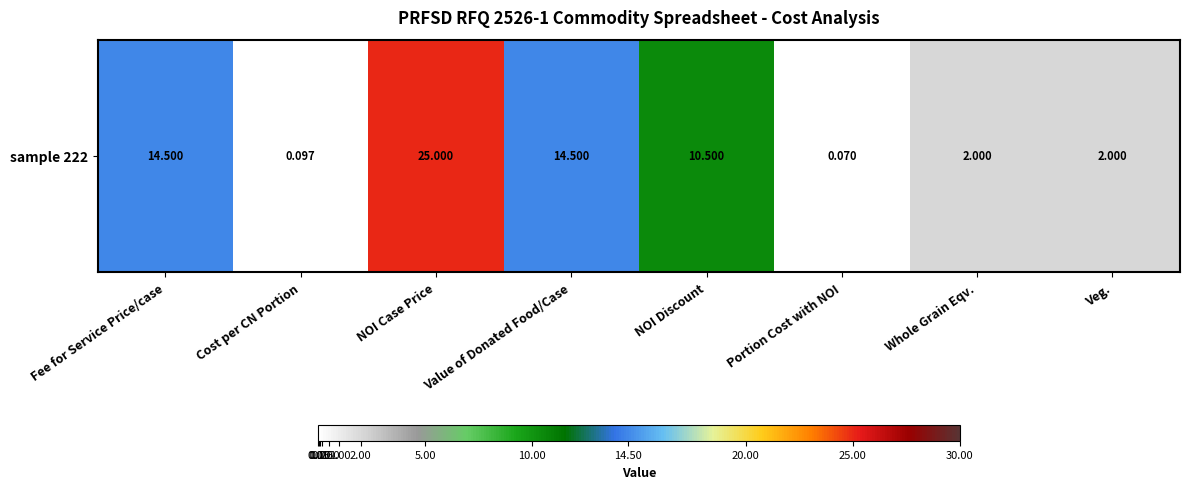

Which label corresponds to the largest value in the chart?

NOI Case Price